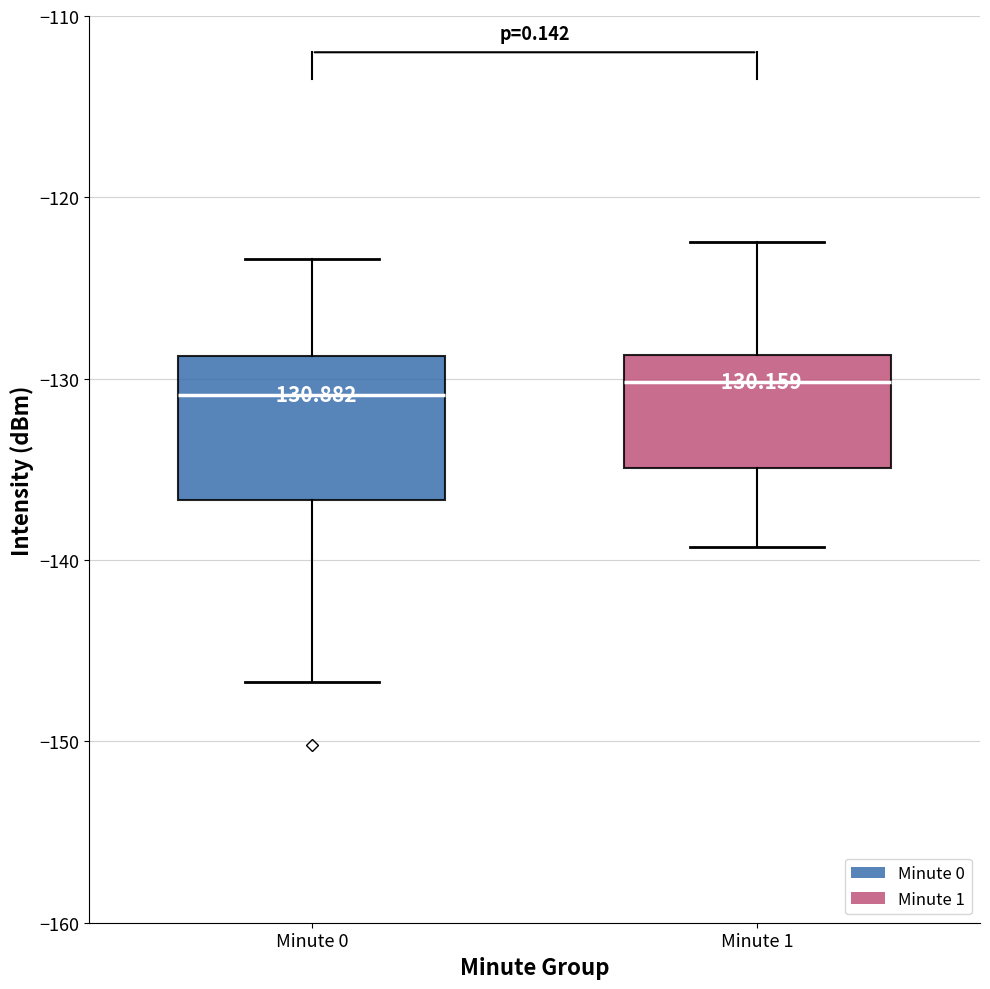

Comparing the boxes themselves (not the whiskers), which one is the tallest?

Minute 0